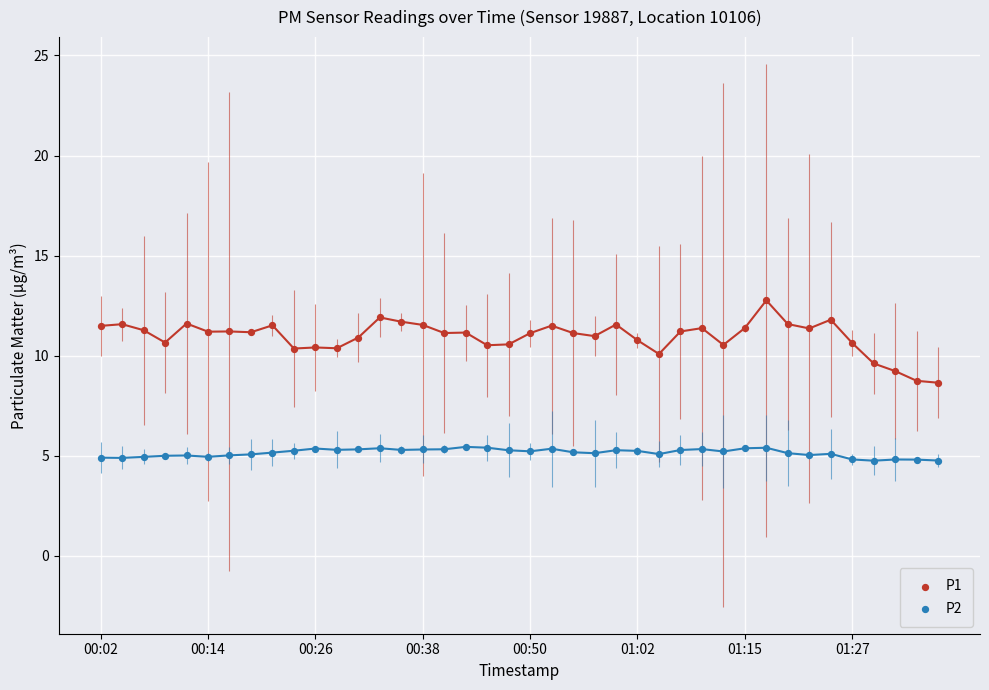

Which series contains the highest Y value?

P1